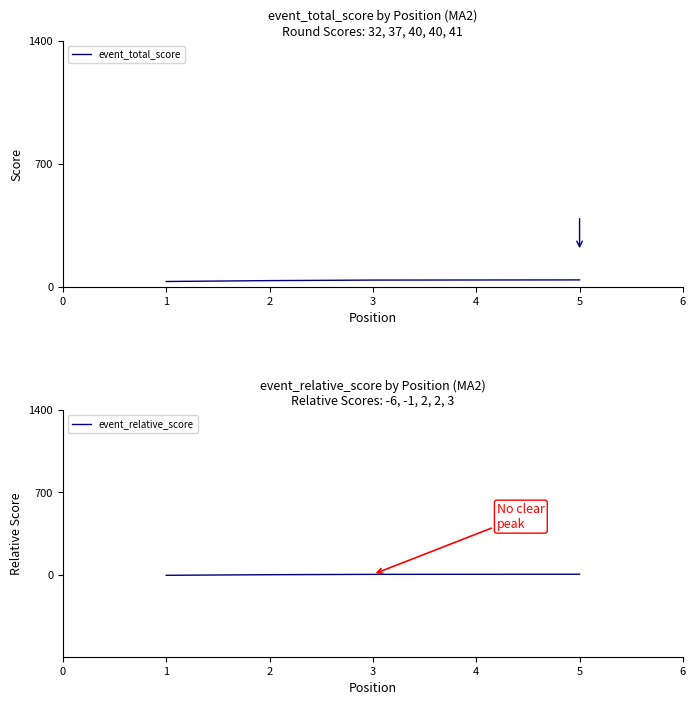

True or false: event_total_score and event_relative_score cross at least once.

False